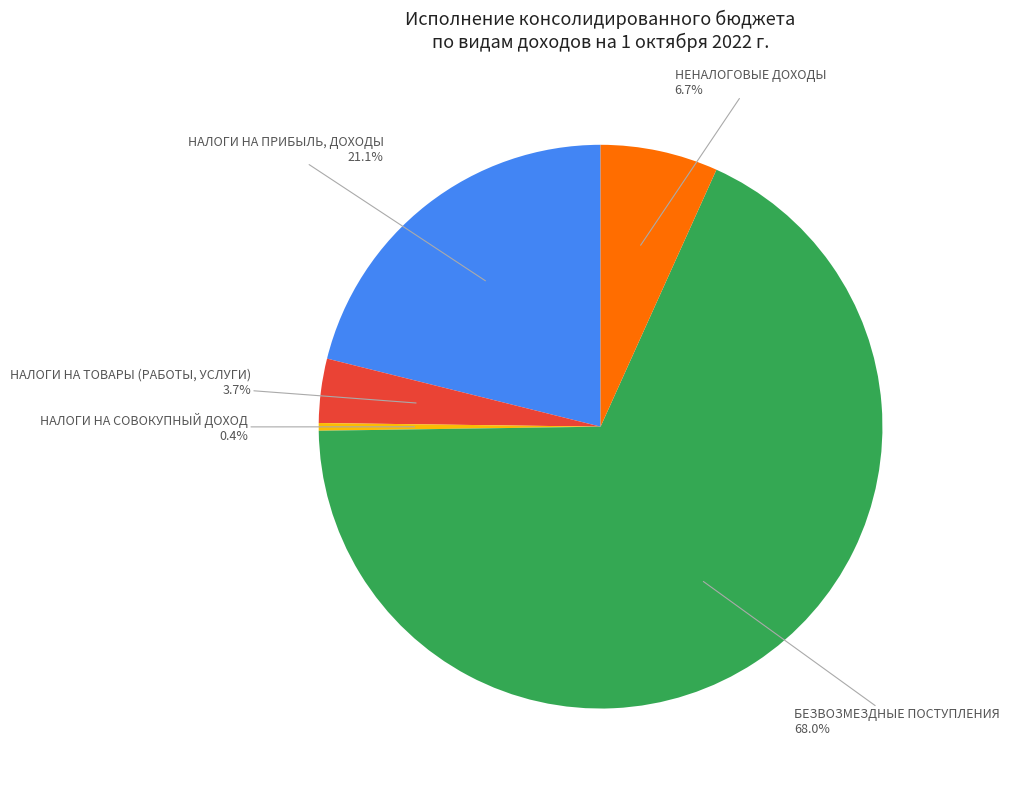

Is it true that НАЛОГИ НА СОВОКУПНЫЙ ДОХОД is 10% of the pie?

False